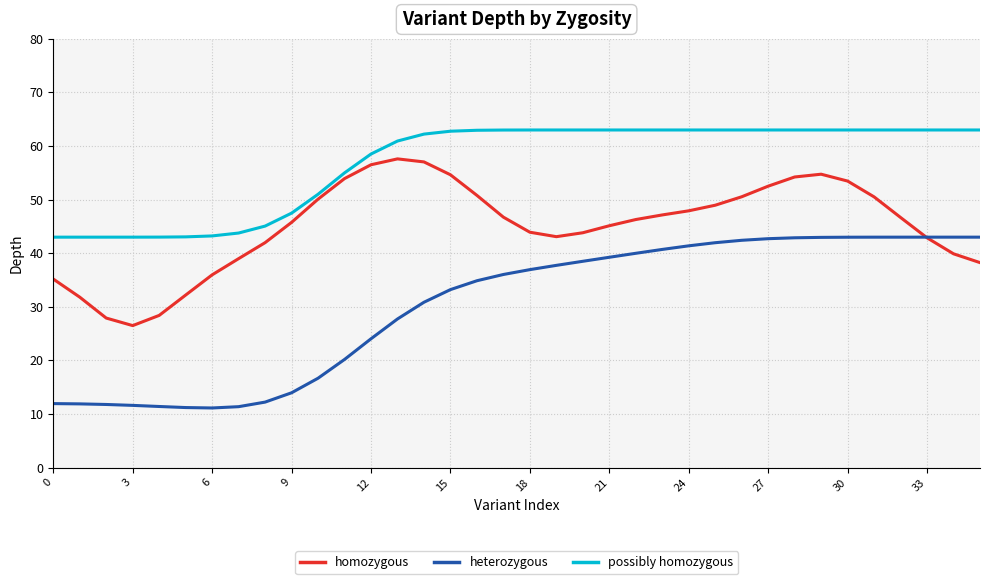

What is the maximum value for homozygous?

57.6